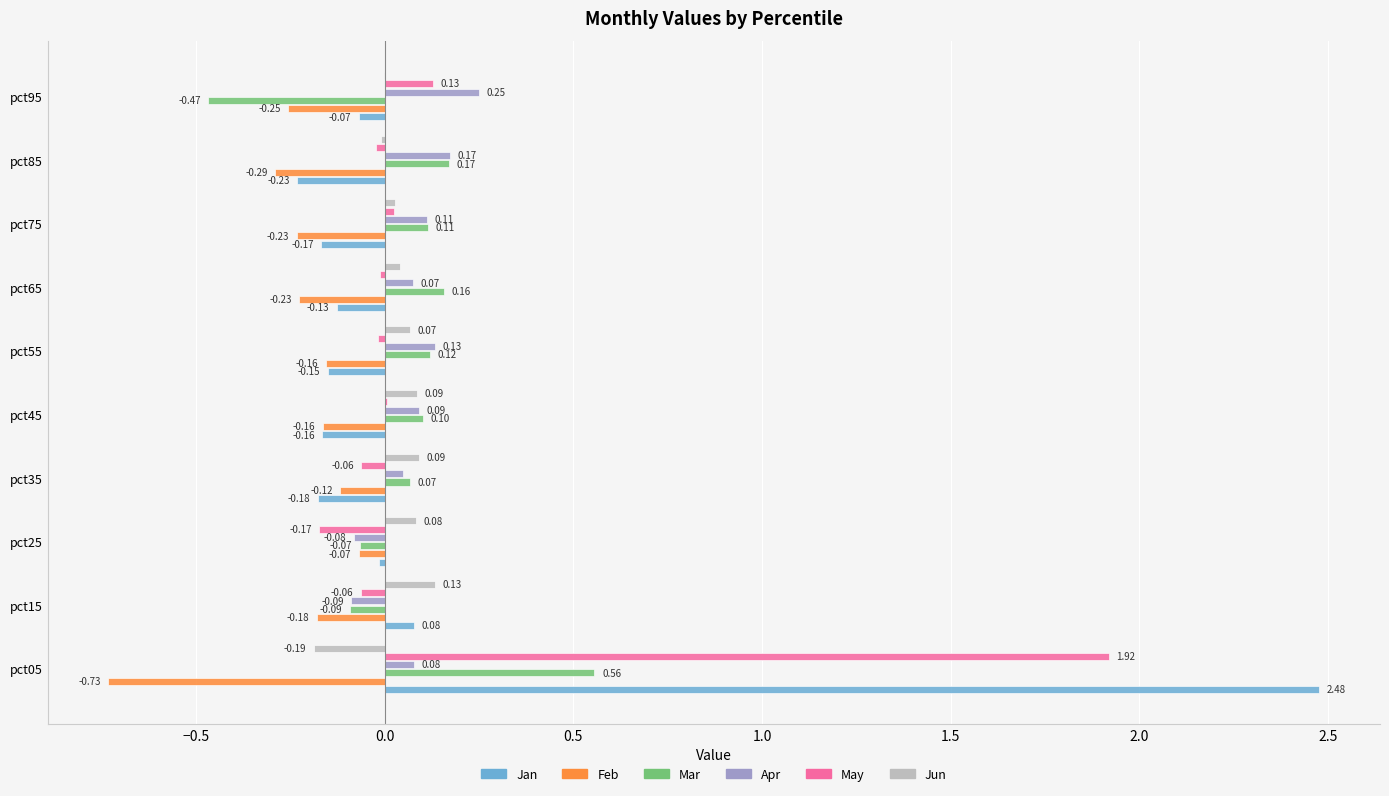

Between pct25 and pct55, which series saw the biggest shift?

Apr